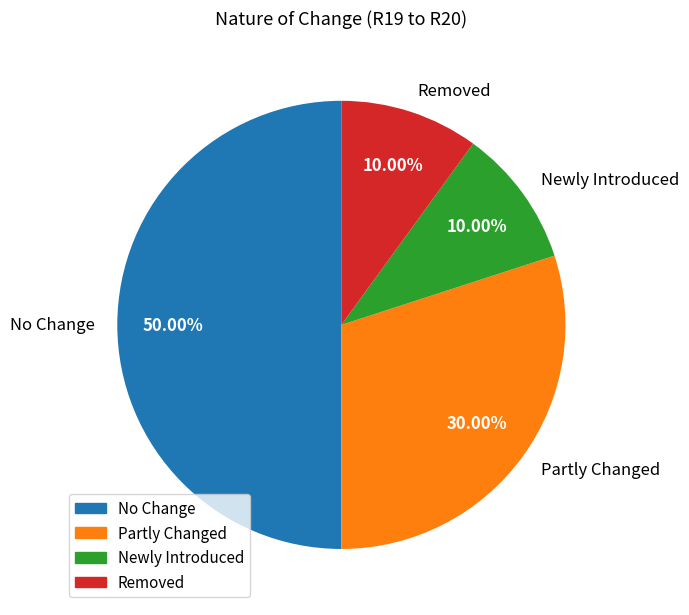

True or false: No Change accounts for 50% of the total.

True